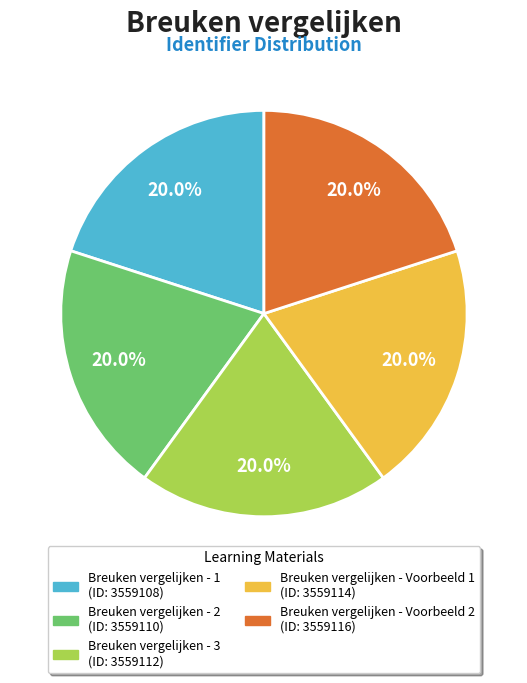

Approximately how many times larger is the value at Breuken vergelijken - 2 compared to Breuken vergelijken - Voorbeeld 2?

1.0